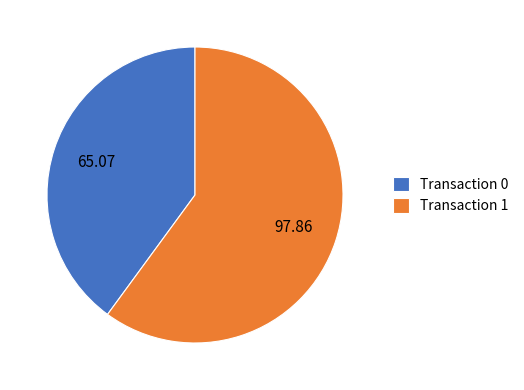

Which has a higher value, Transaction 0 or Transaction 1?

Transaction 1